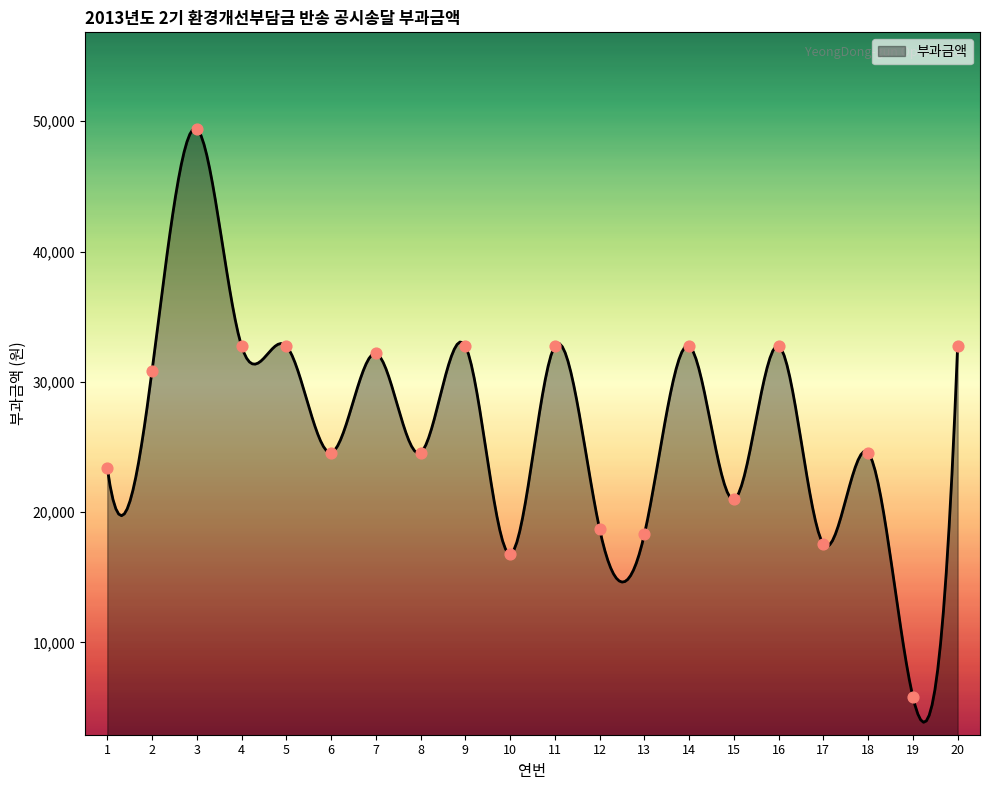

Approximately how many times larger is the value at 1 compared to 14?

0.7